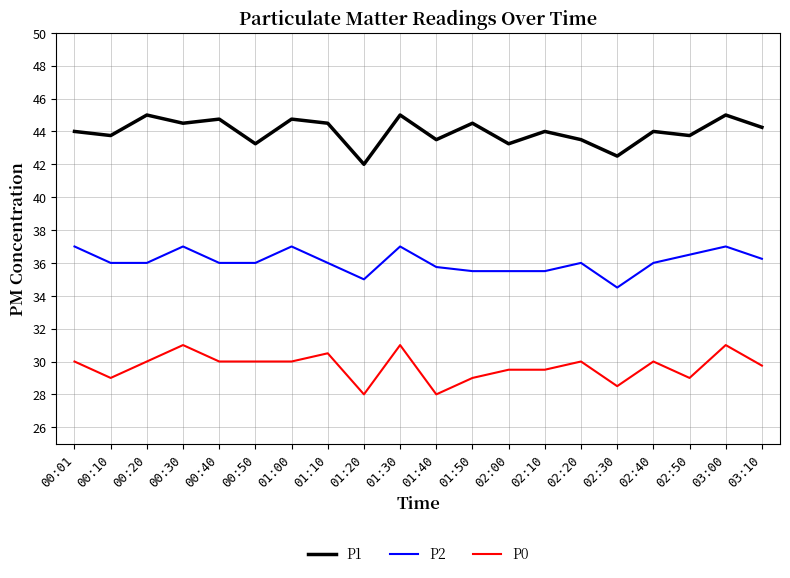

Which series has the largest total across all categories?

P1